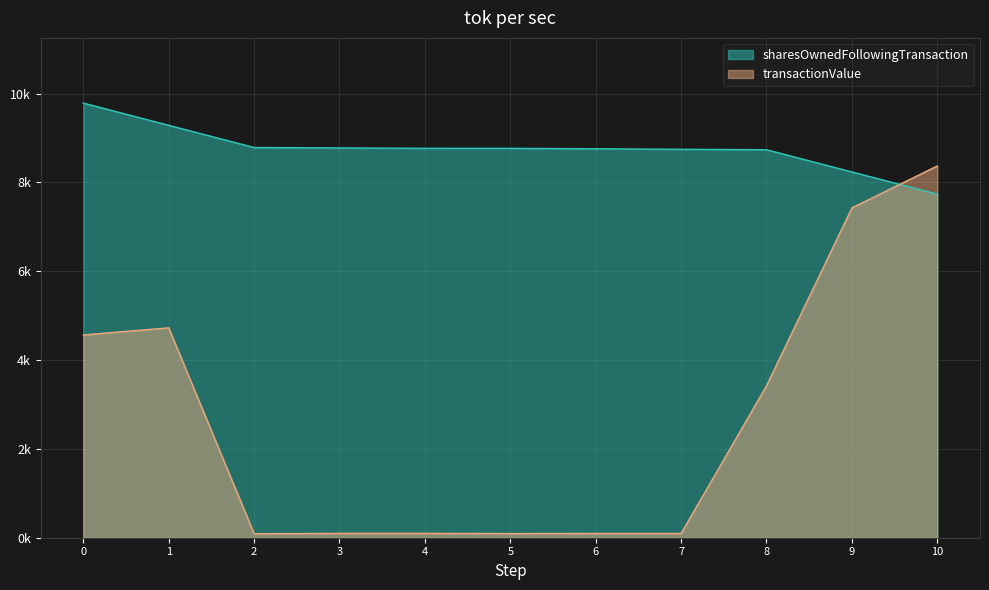

List the series in order of their peak value, lowest first.

transactionValue, sharesOwnedFollowingTransaction